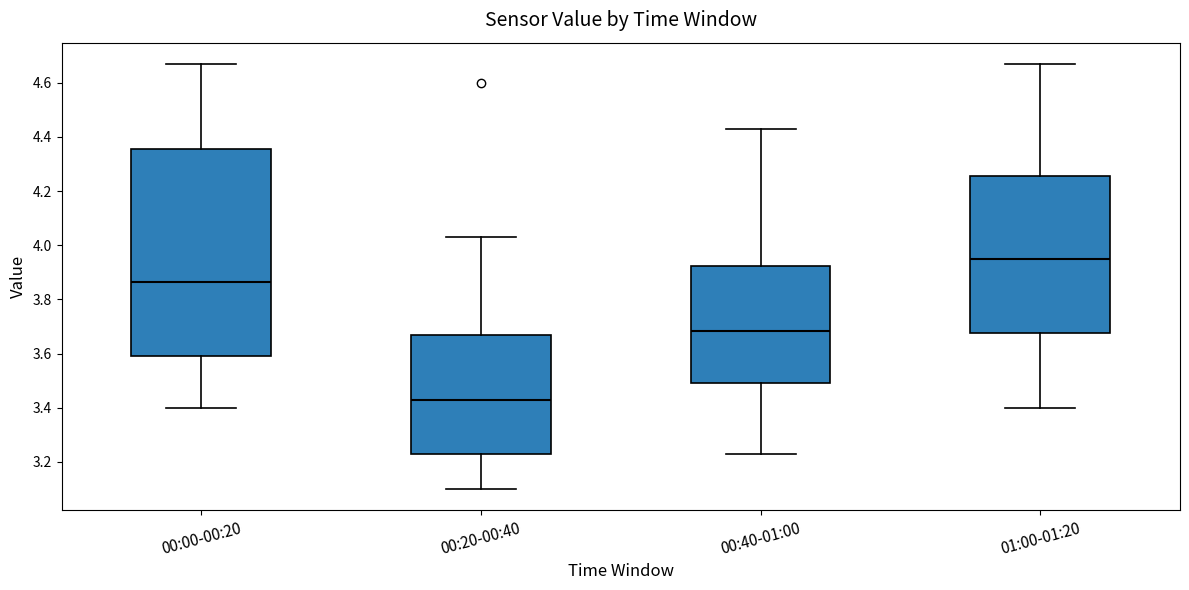

Reading left to right, transcribe this box plot: for each box, give where its median line is, the range the box spans, and where its two whiskers end, as read against the y-axis. The values are not printed on the chart, so give them approximately, as read against the axis.

00:00-00:20: median 3.86, box 3.60 to 4.36, whiskers 3.40 to 4.68
00:20-00:40: median 3.44, box 3.24 to 3.66, whiskers 3.10 to 4.04
00:40-01:00: median 3.68, box 3.50 to 3.92, whiskers 3.24 to 4.44
01:00-01:20: median 3.96, box 3.68 to 4.26, whiskers 3.40 to 4.68